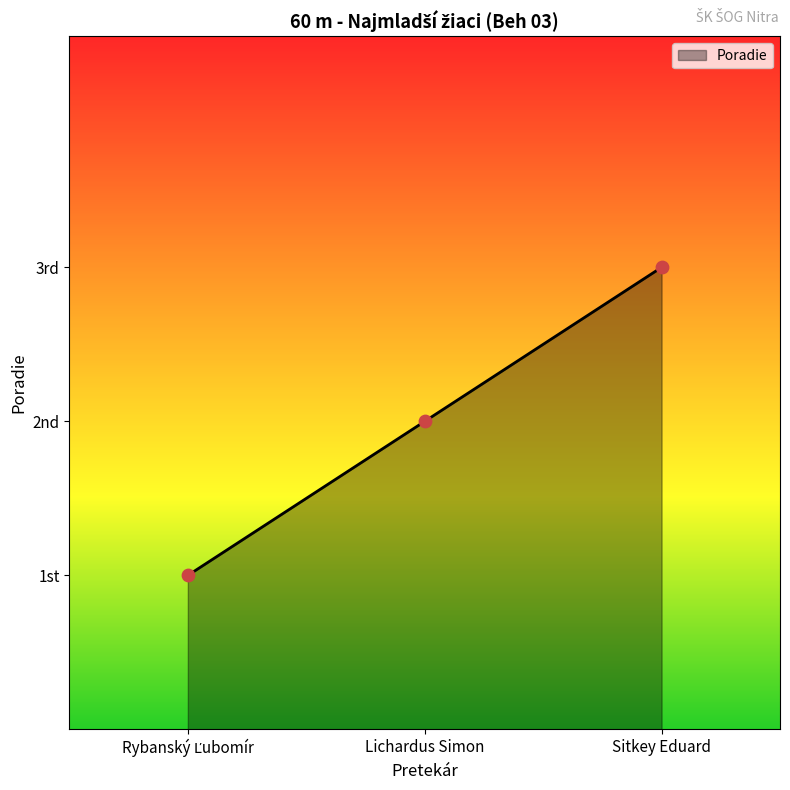

What is the change in value from Lichardus Simon to Sitkey Eduard?

+1